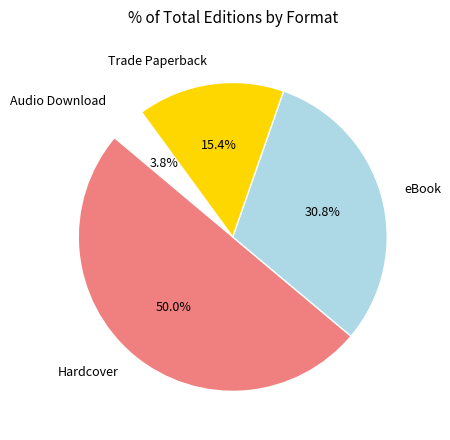

Which slice is the smallest?

Audio Download